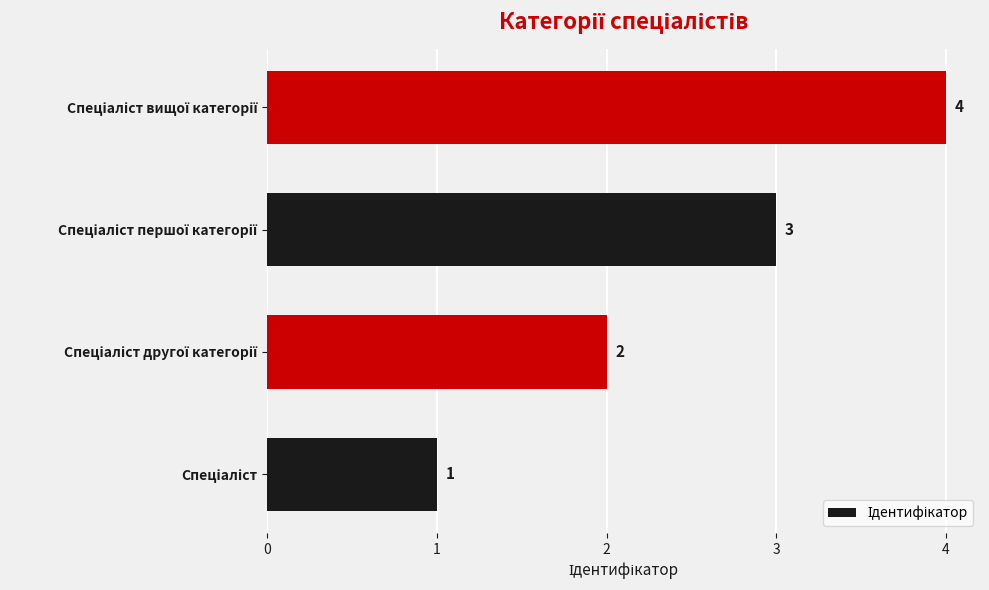

How many values are between 2 and 4?

3